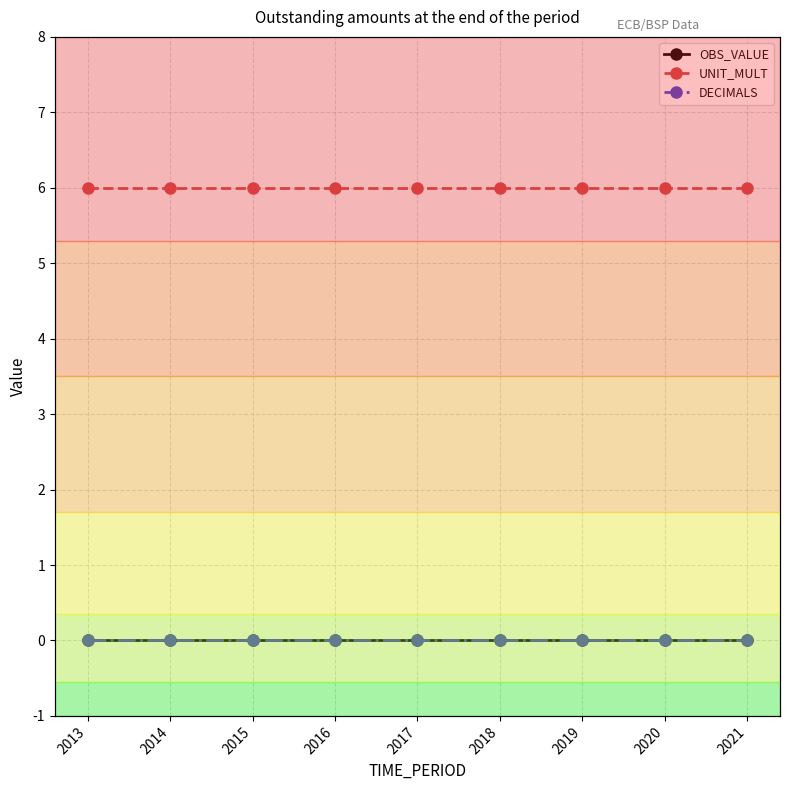

Which label corresponds to the largest value in the chart?

2013